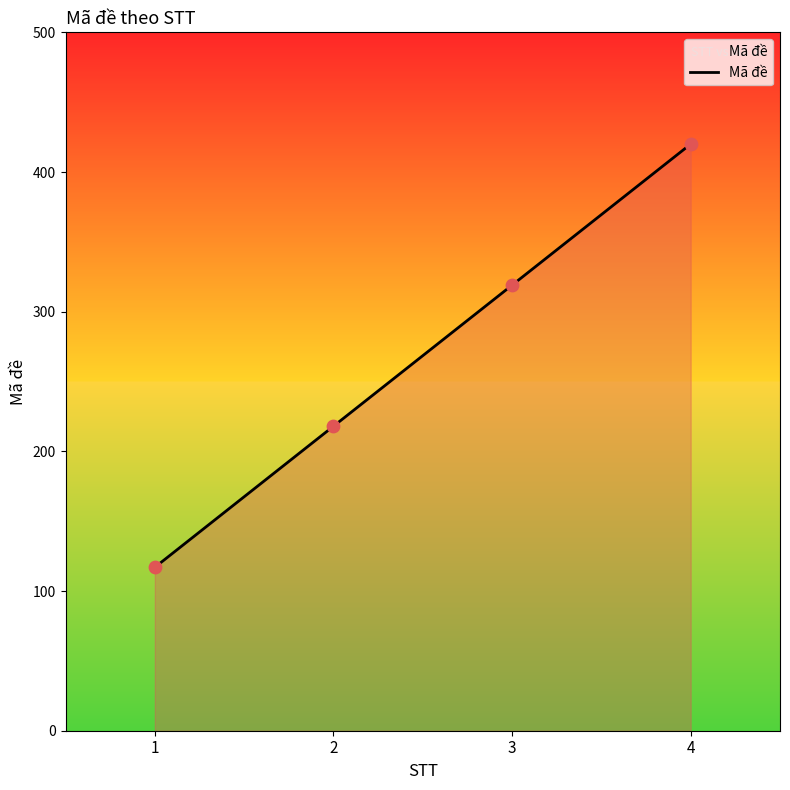

Which has a higher value, 2 or 3?

3